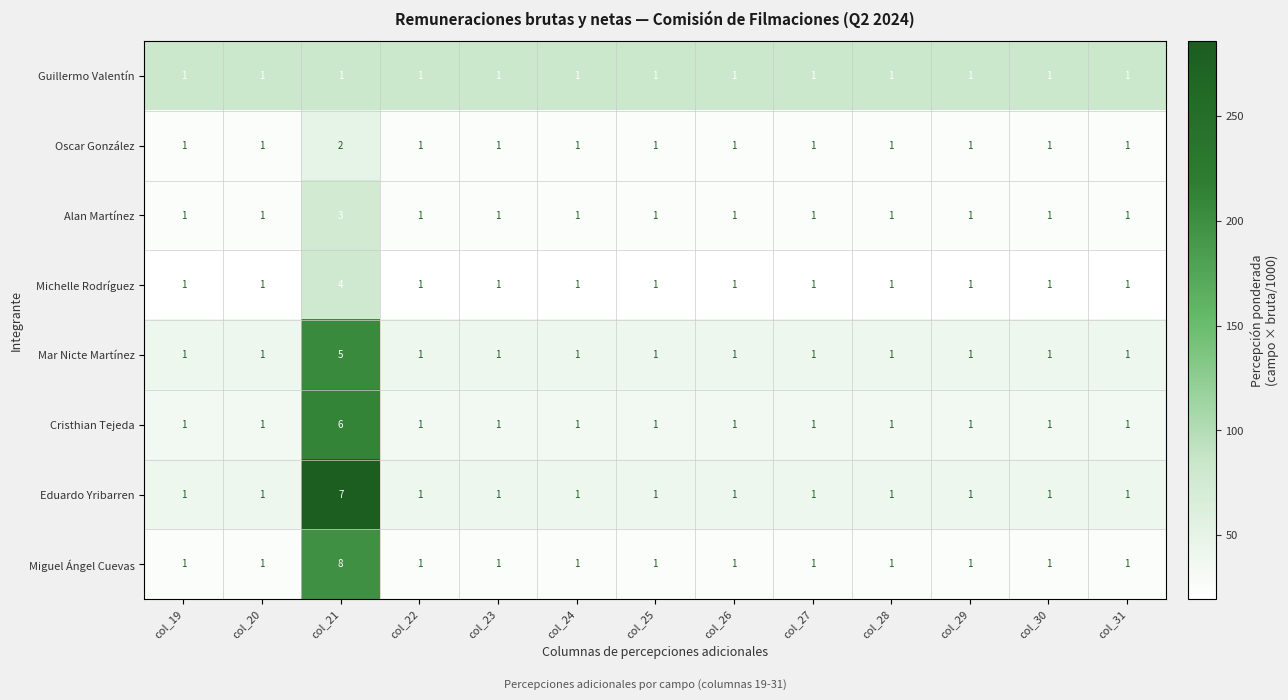

List the series in order of their peak value, lowest first.

Guillermo Valentín, Oscar González, Alan Martínez, Michelle Rodríguez, Mar Nicte Martínez, Cristhian Tejeda, Eduardo Yribarren, Miguel Ángel Cuevas